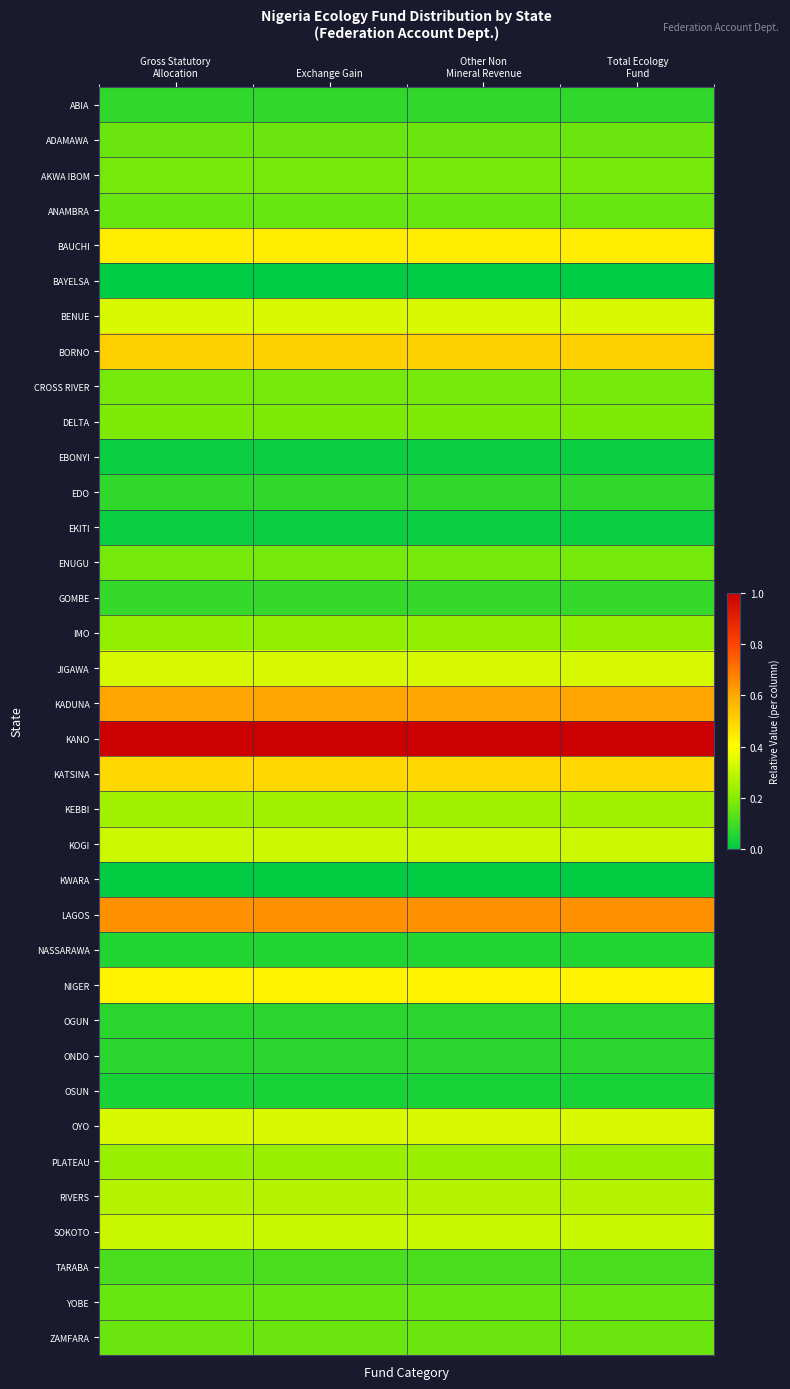

Reading left to right, what are all the values shown in this chart?

ABIA: Gross Statutory
Allocation=0.1	Exchange Gain=0.1	Other Non
Mineral Revenue=0.1	Total Ecology
Fund=0.1
ADAMAWA: Gross Statutory
Allocation=0.2	Exchange Gain=0.2	Other Non
Mineral Revenue=0.2	Total Ecology
Fund=0.2
AKWA IBOM: Gross Statutory
Allocation=0.2	Exchange Gain=0.2	Other Non
Mineral Revenue=0.2	Total Ecology
Fund=0.2
ANAMBRA: Gross Statutory
Allocation=0.2	Exchange Gain=0.2	Other Non
Mineral Revenue=0.2	Total Ecology
Fund=0.2
BAUCHI: Gross Statutory
Allocation=0.4	Exchange Gain=0.4	Other Non
Mineral Revenue=0.4	Total Ecology
Fund=0.4
BAYELSA: Gross Statutory
Allocation=0.0	Exchange Gain=0.0	Other Non
Mineral Revenue=0.0	Total Ecology
Fund=0.0
BENUE: Gross Statutory
Allocation=0.3	Exchange Gain=0.3	Other Non
Mineral Revenue=0.3	Total Ecology
Fund=0.3
BORNO: Gross Statutory
Allocation=0.5	Exchange Gain=0.5	Other Non
Mineral Revenue=0.5	Total Ecology
Fund=0.5
CROSS RIVER: Gross Statutory
Allocation=0.2	Exchange Gain=0.2	Other Non
Mineral Revenue=0.2	Total Ecology
Fund=0.2
DELTA: Gross Statutory
Allocation=0.2	Exchange Gain=0.2	Other Non
Mineral Revenue=0.2	Total Ecology
Fund=0.2
EBONYI: Gross Statutory
Allocation=0.0	Exchange Gain=0.0	Other Non
Mineral Revenue=0.0	Total Ecology
Fund=0.0
EDO: Gross Statutory
Allocation=0.1	Exchange Gain=0.1	Other Non
Mineral Revenue=0.1	Total Ecology
Fund=0.1
EKITI: Gross Statutory
Allocation=0.0	Exchange Gain=0.0	Other Non
Mineral Revenue=0.0	Total Ecology
Fund=0.0
ENUGU: Gross Statutory
Allocation=0.2	Exchange Gain=0.2	Other Non
Mineral Revenue=0.2	Total Ecology
Fund=0.2
GOMBE: Gross Statutory
Allocation=0.1	Exchange Gain=0.1	Other Non
Mineral Revenue=0.1	Total Ecology
Fund=0.1
IMO: Gross Statutory
Allocation=0.2	Exchange Gain=0.2	Other Non
Mineral Revenue=0.2	Total Ecology
Fund=0.2
JIGAWA: Gross Statutory
Allocation=0.3	Exchange Gain=0.3	Other Non
Mineral Revenue=0.3	Total Ecology
Fund=0.3
KADUNA: Gross Statutory
Allocation=0.6	Exchange Gain=0.6	Other Non
Mineral Revenue=0.6	Total Ecology
Fund=0.6
KANO: Gross Statutory
Allocation=1.0	Exchange Gain=1.0	Other Non
Mineral Revenue=1.0	Total Ecology
Fund=1.0
KATSINA: Gross Statutory
Allocation=0.5	Exchange Gain=0.5	Other Non
Mineral Revenue=0.5	Total Ecology
Fund=0.5
KEBBI: Gross Statutory
Allocation=0.2	Exchange Gain=0.2	Other Non
Mineral Revenue=0.2	Total Ecology
Fund=0.2
KOGI: Gross Statutory
Allocation=0.3	Exchange Gain=0.3	Other Non
Mineral Revenue=0.3	Total Ecology
Fund=0.3
KWARA: Gross Statutory
Allocation=0.0	Exchange Gain=0.0	Other Non
Mineral Revenue=0.0	Total Ecology
Fund=0.0
LAGOS: Gross Statutory
Allocation=0.6	Exchange Gain=0.6	Other Non
Mineral Revenue=0.6	Total Ecology
Fund=0.6
NASSARAWA: Gross Statutory
Allocation=0.1	Exchange Gain=0.1	Other Non
Mineral Revenue=0.1	Total Ecology
Fund=0.1
NIGER: Gross Statutory
Allocation=0.4	Exchange Gain=0.4	Other Non
Mineral Revenue=0.4	Total Ecology
Fund=0.4
OGUN: Gross Statutory
Allocation=0.1	Exchange Gain=0.1	Other Non
Mineral Revenue=0.1	Total Ecology
Fund=0.1
ONDO: Gross Statutory
Allocation=0.1	Exchange Gain=0.1	Other Non
Mineral Revenue=0.1	Total Ecology
Fund=0.1
OSUN: Gross Statutory
Allocation=0.0	Exchange Gain=0.0	Other Non
Mineral Revenue=0.0	Total Ecology
Fund=0.0
OYO: Gross Statutory
Allocation=0.3	Exchange Gain=0.3	Other Non
Mineral Revenue=0.3	Total Ecology
Fund=0.3
PLATEAU: Gross Statutory
Allocation=0.2	Exchange Gain=0.2	Other Non
Mineral Revenue=0.2	Total Ecology
Fund=0.2
RIVERS: Gross Statutory
Allocation=0.3	Exchange Gain=0.3	Other Non
Mineral Revenue=0.3	Total Ecology
Fund=0.3
SOKOTO: Gross Statutory
Allocation=0.3	Exchange Gain=0.3	Other Non
Mineral Revenue=0.3	Total Ecology
Fund=0.3
TARABA: Gross Statutory
Allocation=0.1	Exchange Gain=0.1	Other Non
Mineral Revenue=0.1	Total Ecology
Fund=0.1
YOBE: Gross Statutory
Allocation=0.2	Exchange Gain=0.2	Other Non
Mineral Revenue=0.2	Total Ecology
Fund=0.2
ZAMFARA: Gross Statutory
Allocation=0.2	Exchange Gain=0.2	Other Non
Mineral Revenue=0.2	Total Ecology
Fund=0.2